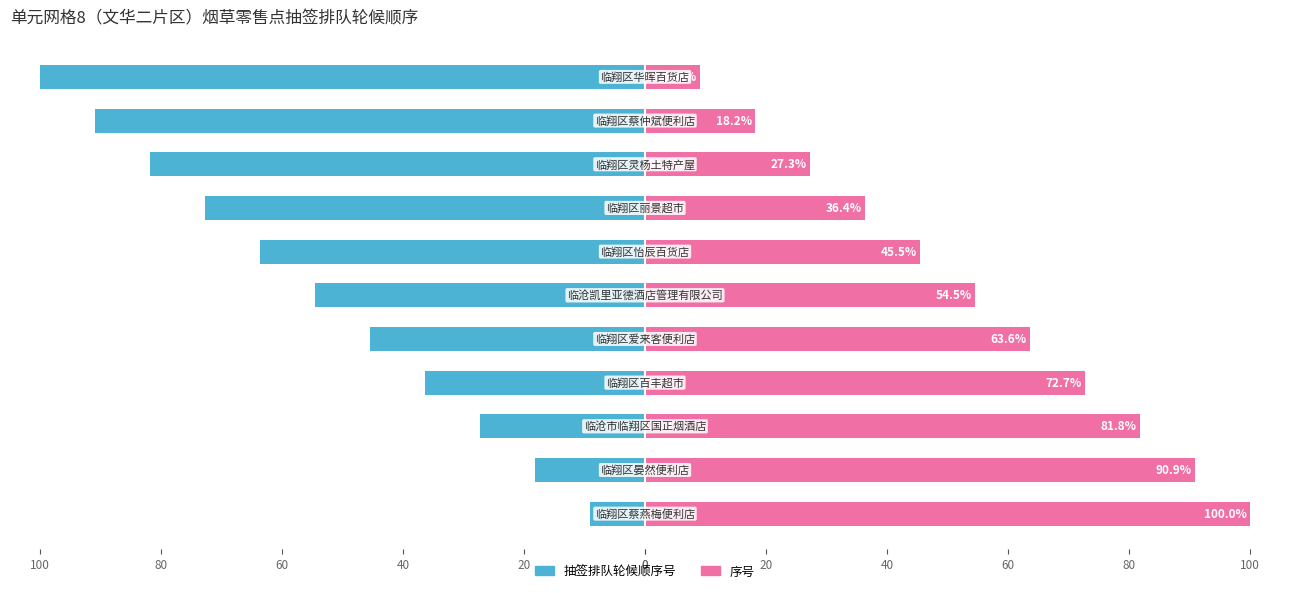

Which series changed the most between 80 and 20?

抽签顺序号